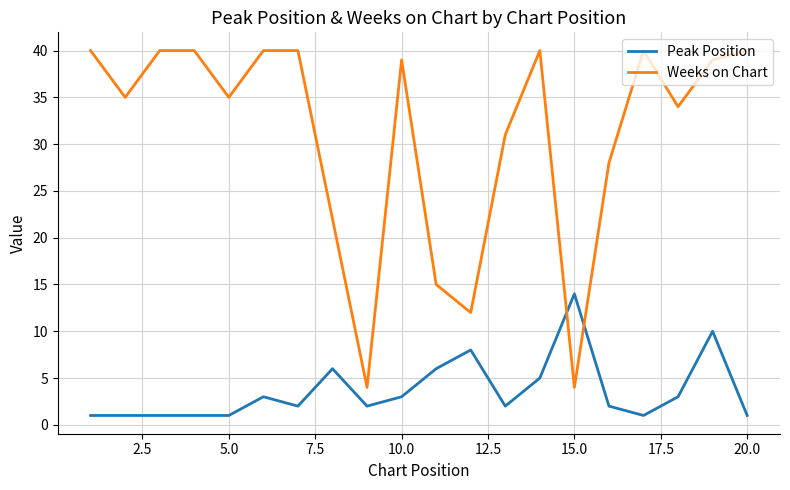

True or false: Weeks on Chart and Peak Position intersect in this chart.

True